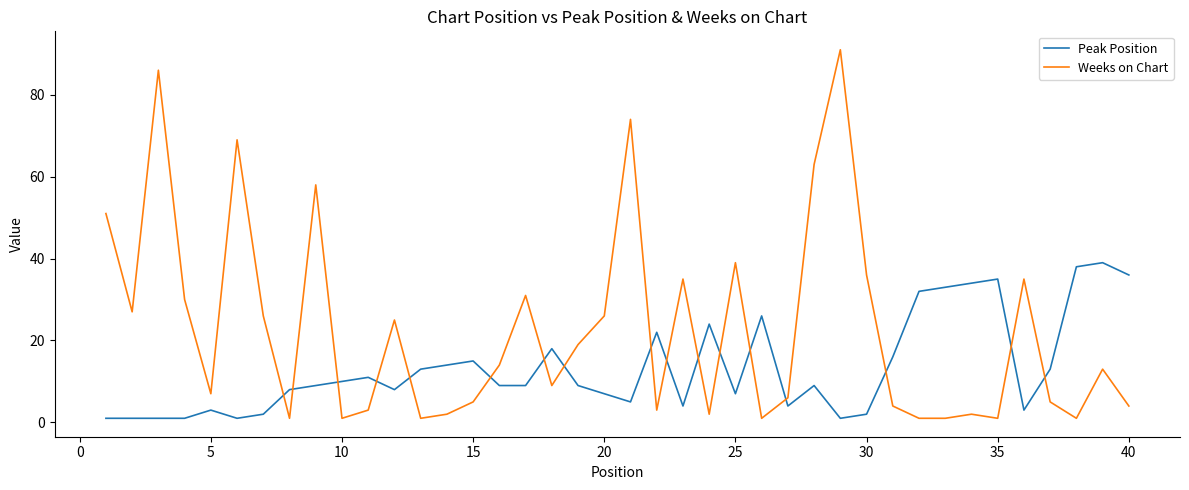

What is the maximum value shown in the chart?

91